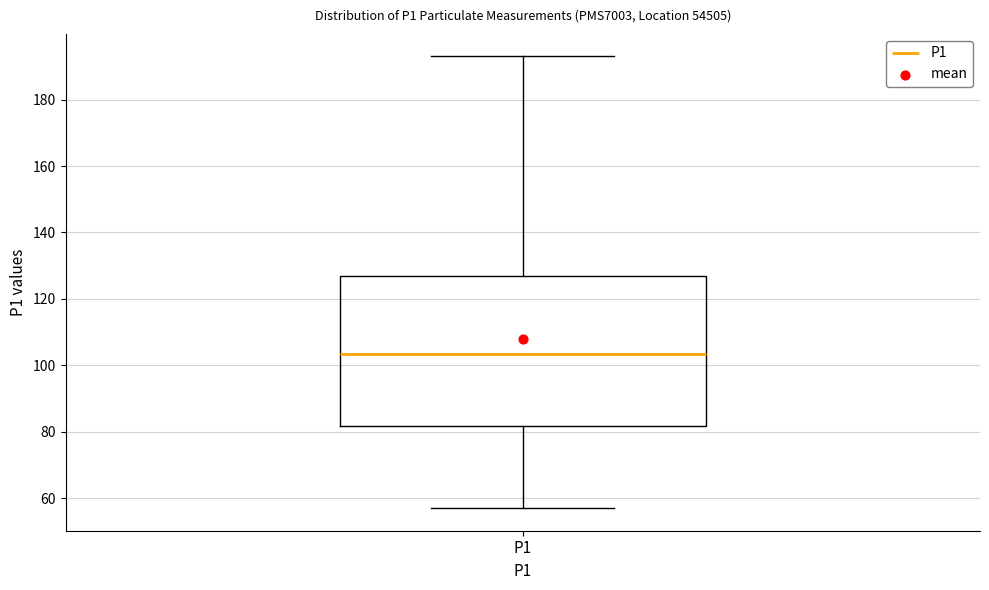

Transcribe this box plot: give where the median line is, the range the box spans, and where the two whiskers end, as read against the y-axis. The values are not printed on the chart, so give them approximately, as read against the axis.

median 104, box 82 to 126, whiskers 58 to 194